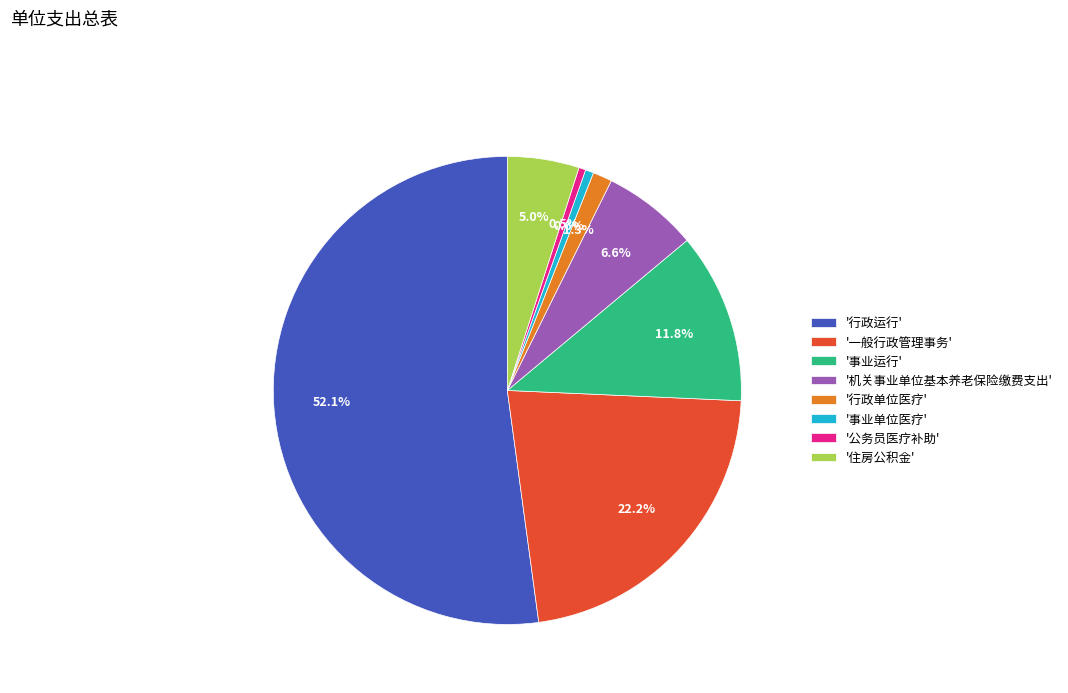

Is there a majority slice in this chart?

Yes